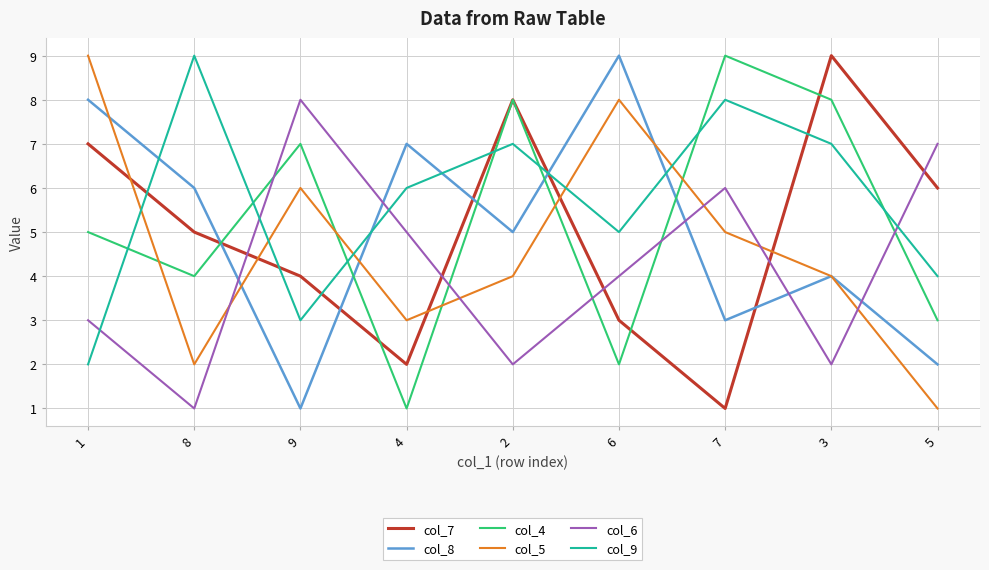

What is the approximate value of col_5 at 2?

4